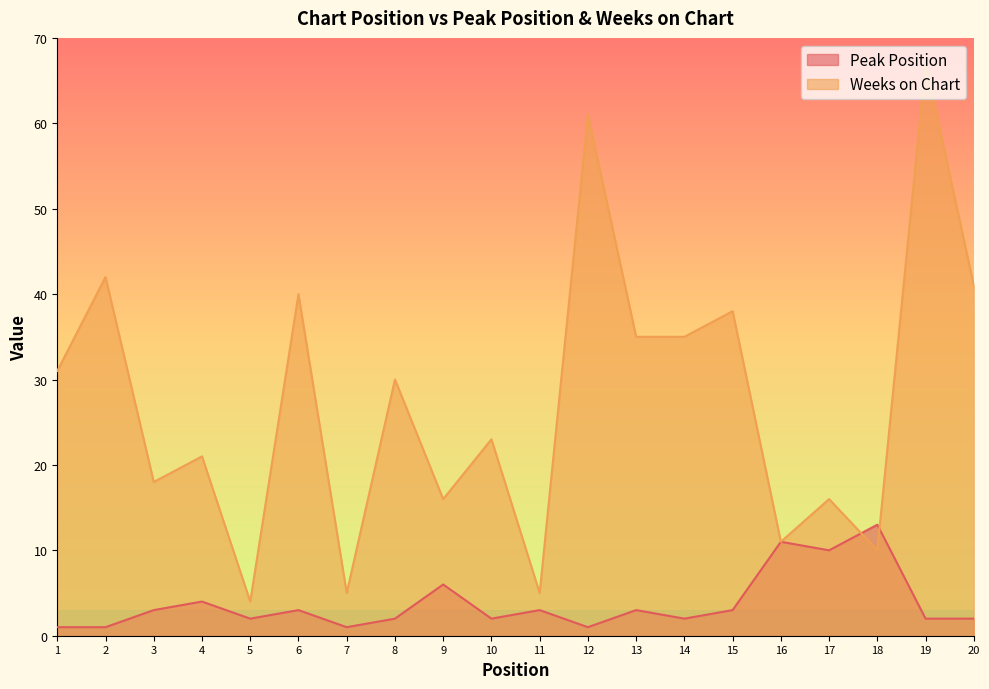

What is the difference between the maximum and minimum values in the Weeks on Chart series?

63